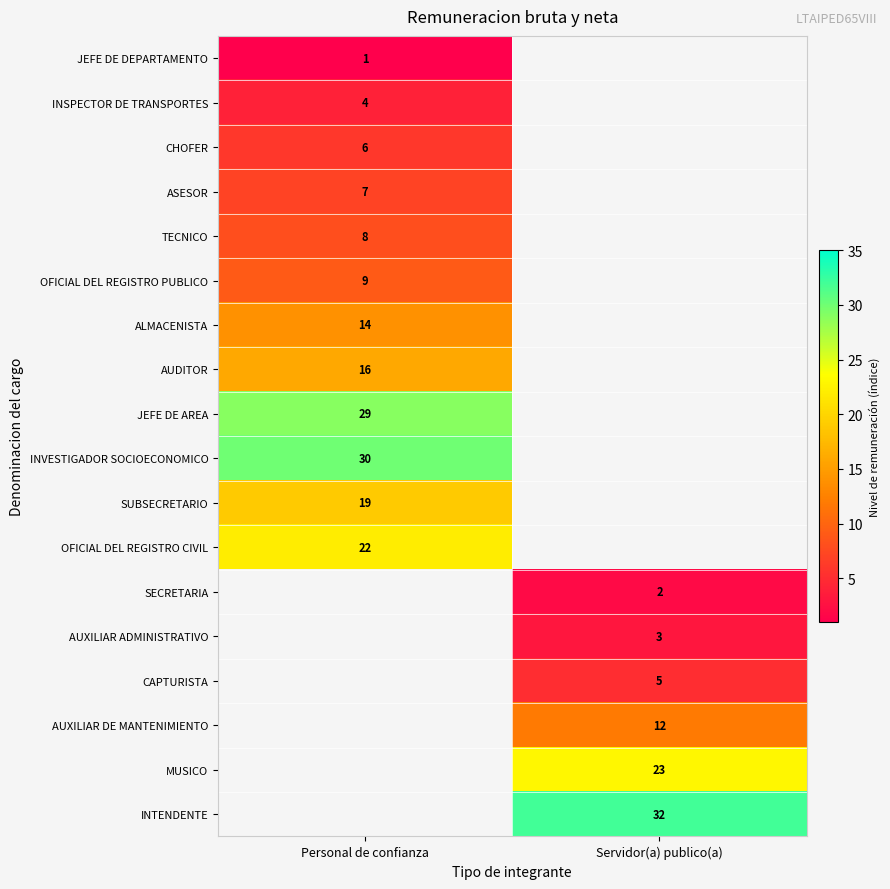

What is the minimum value shown in the chart?

1.0